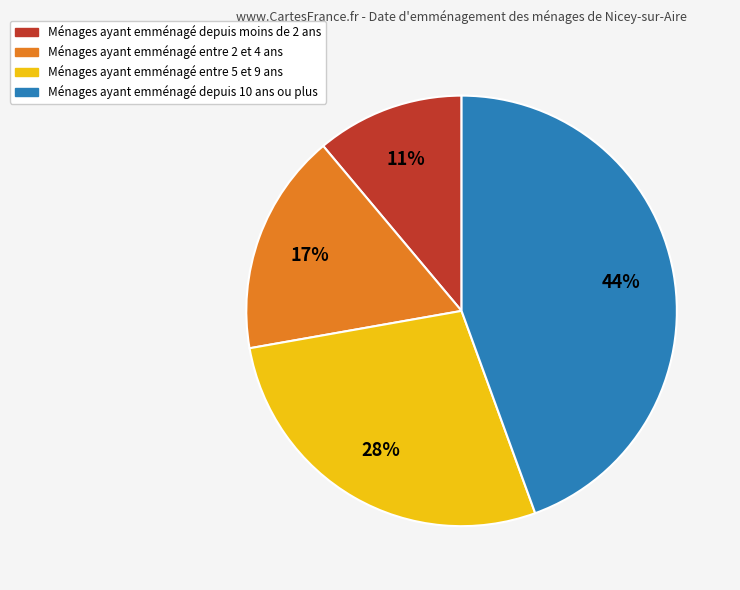

Does any single category account for the majority?

No